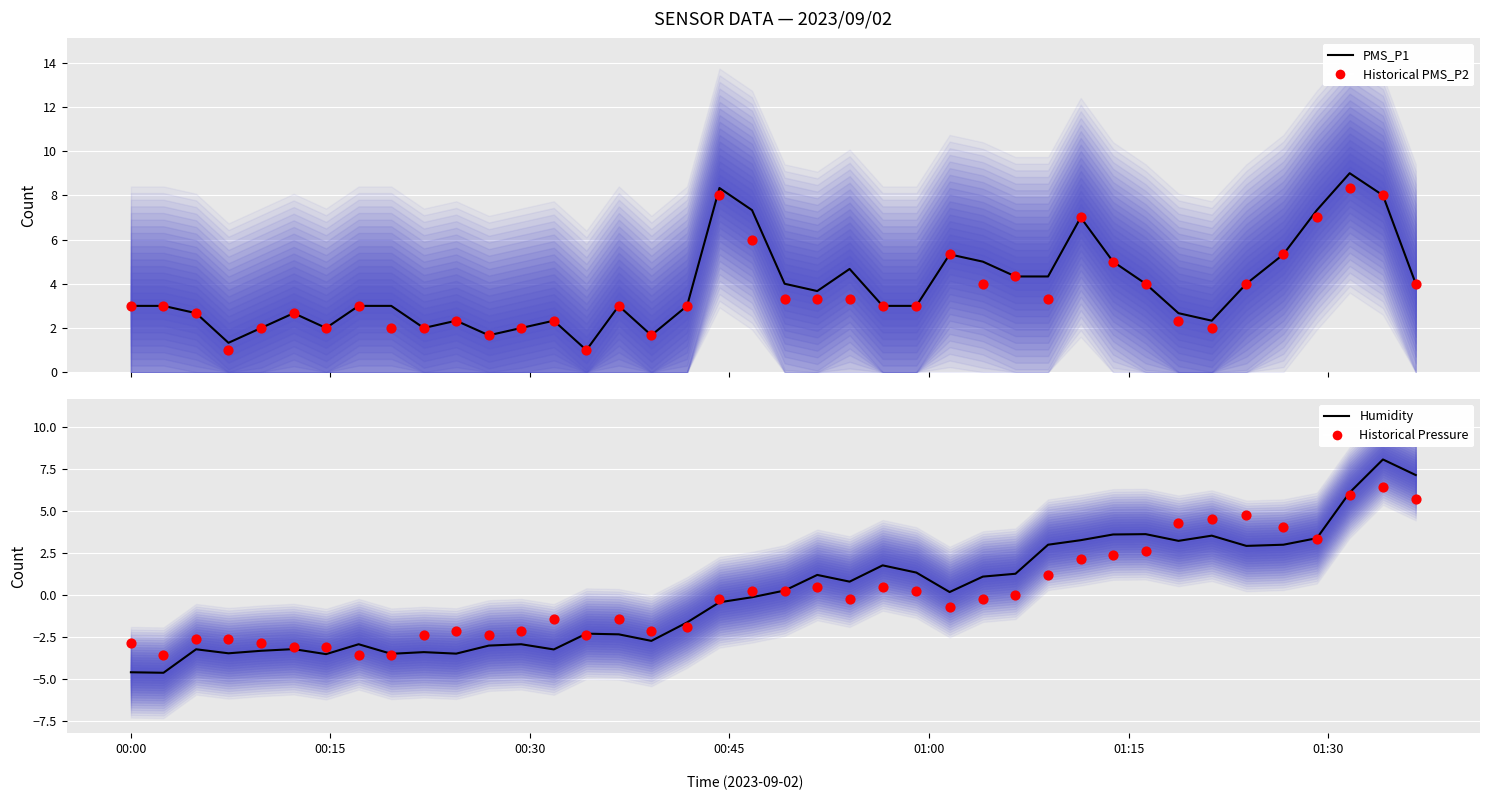

Which series has the largest Y range (max minus min)?

BME280_humidity